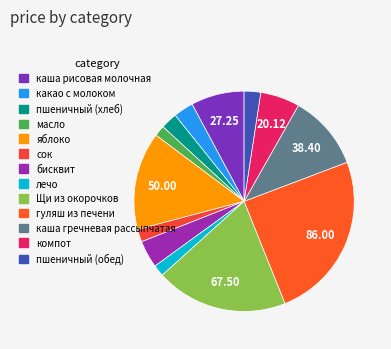

True or false: каша рисовая молочная accounts for 1% of the total.

False